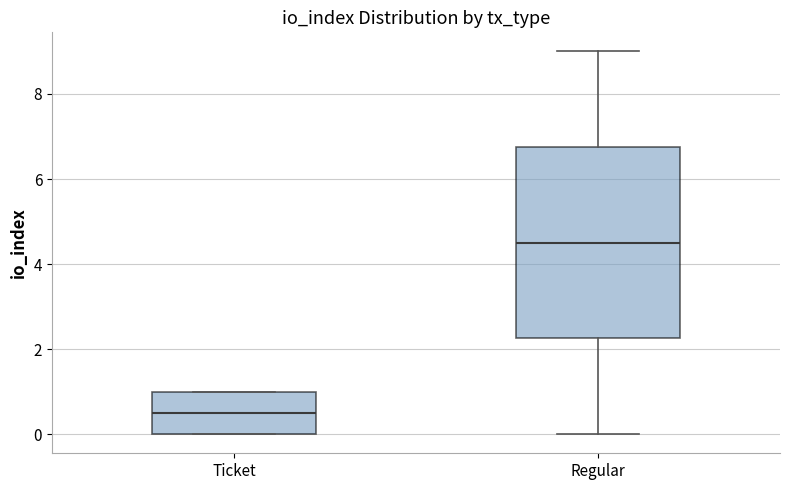

Reading left to right, read every box against the y-axis: the position of its median line, the range the box covers, and the ends of its whiskers. The values are not printed on the chart, so give them approximately, as read against the axis.

Ticket: median 0.6, box 0.0 to 1.0, whiskers 0.0 to 1.0
Regular: median 4.6, box 2.2 to 6.8, whiskers 0.0 to 9.0